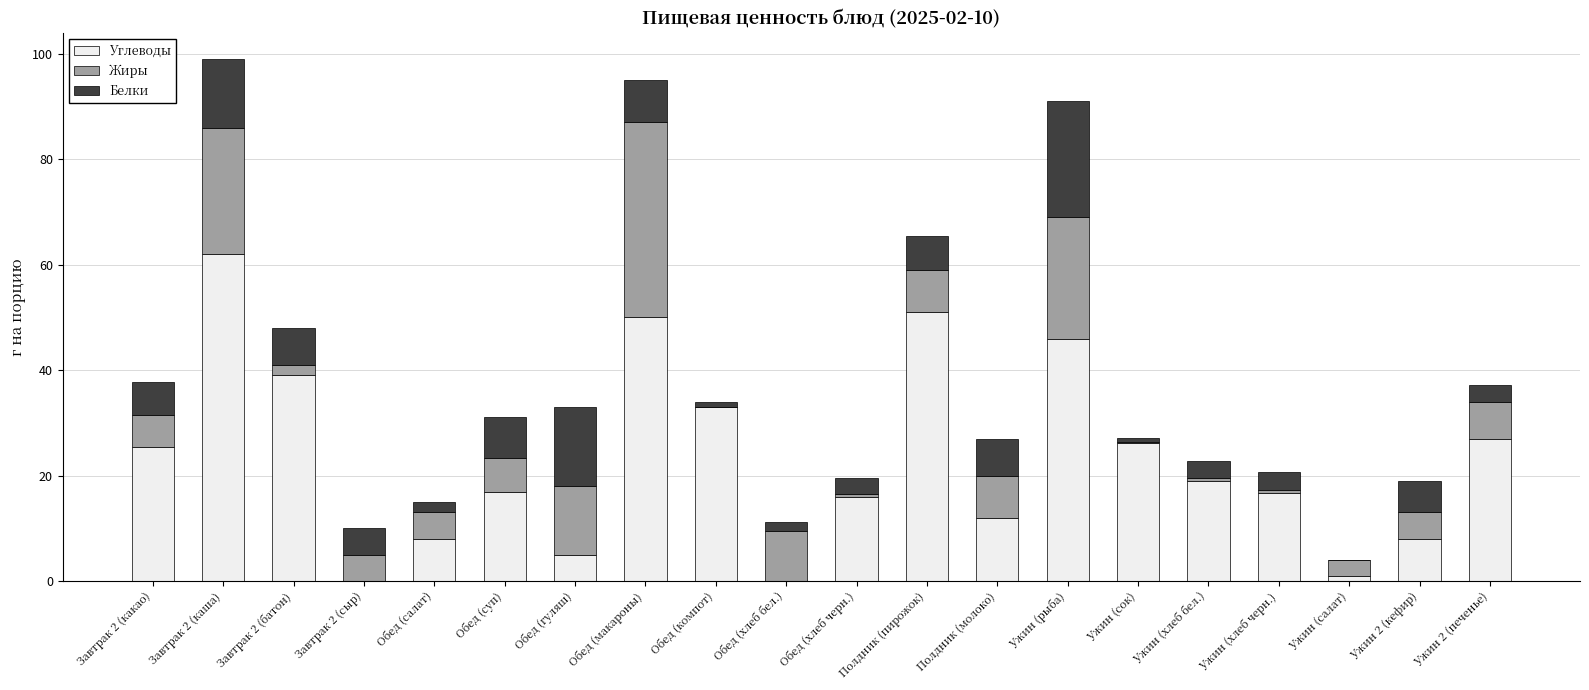

What is the total value across all series at Обед (суп)?

31.2